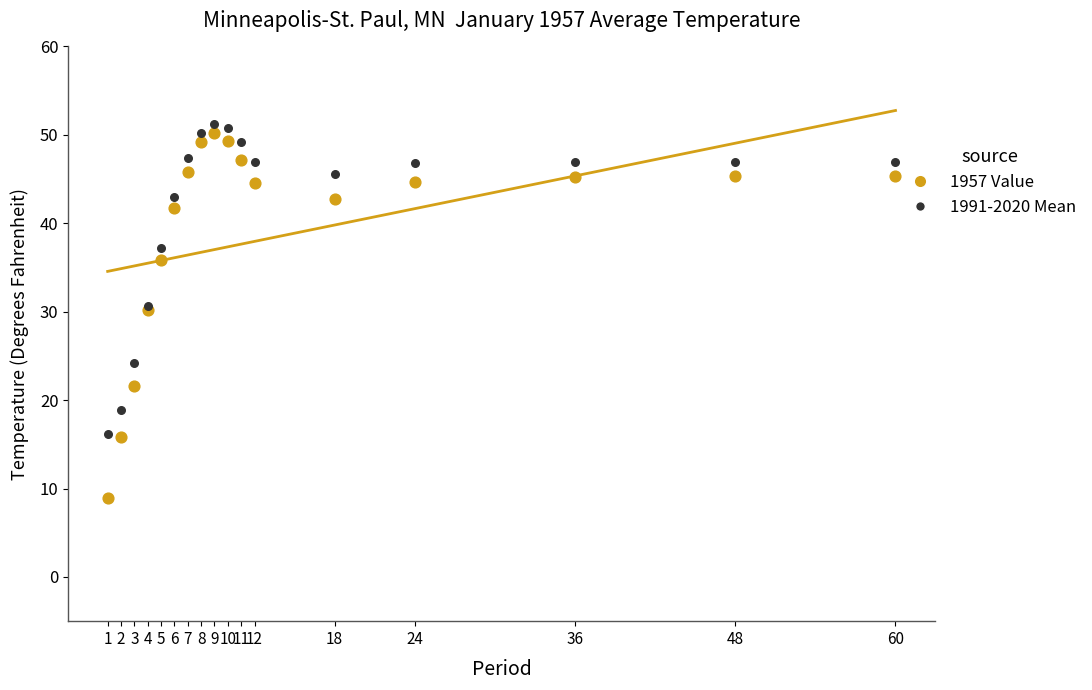

What are all the series names shown in the legend?

1957 Value, 1991-2020 Mean